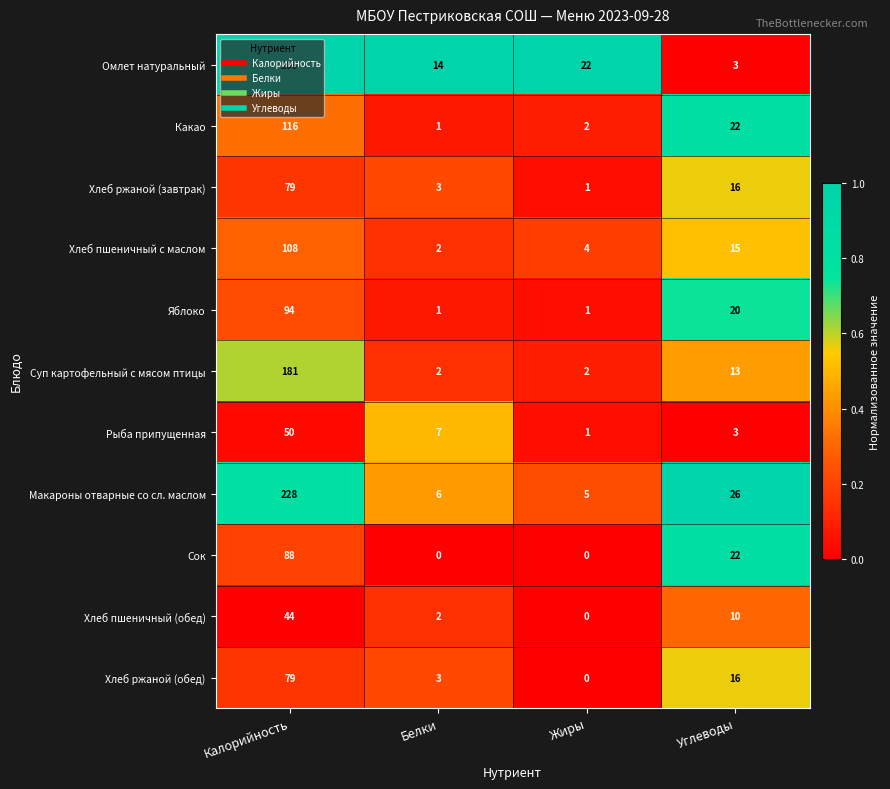

Count the number of data series in this chart.

11